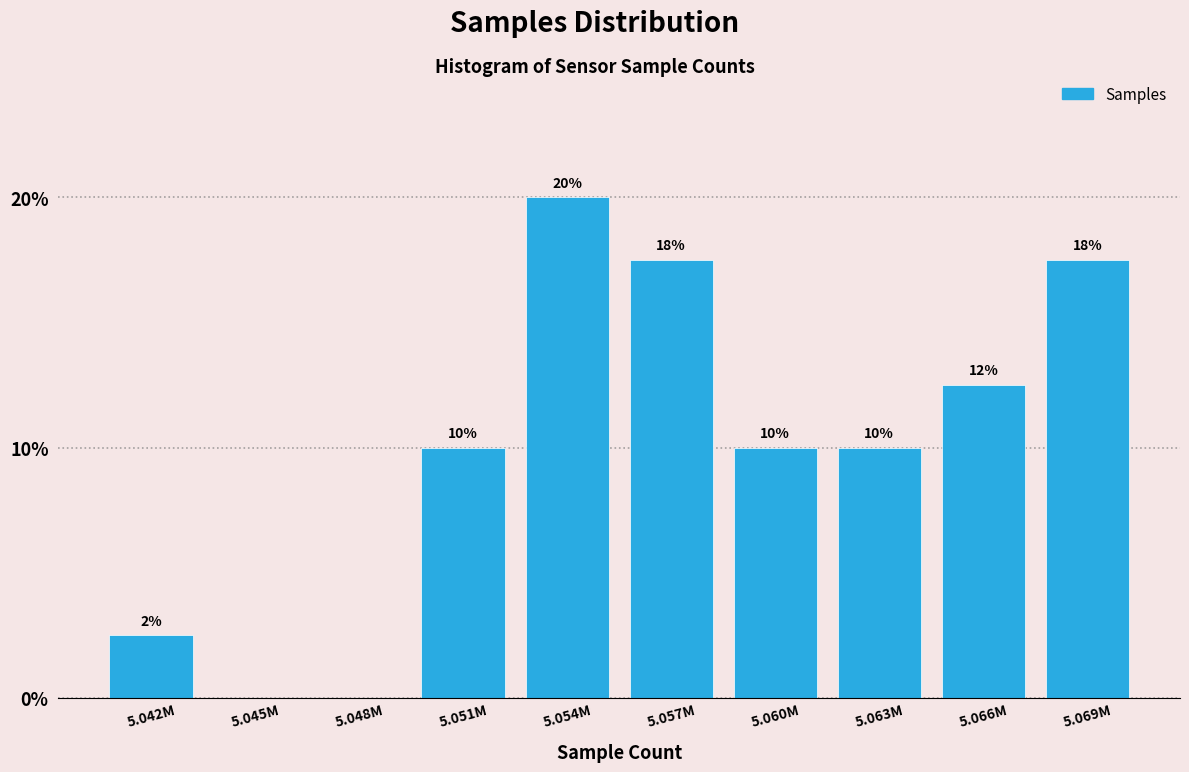

What is the change in value from 5.048M to 5.054M?

+20.0